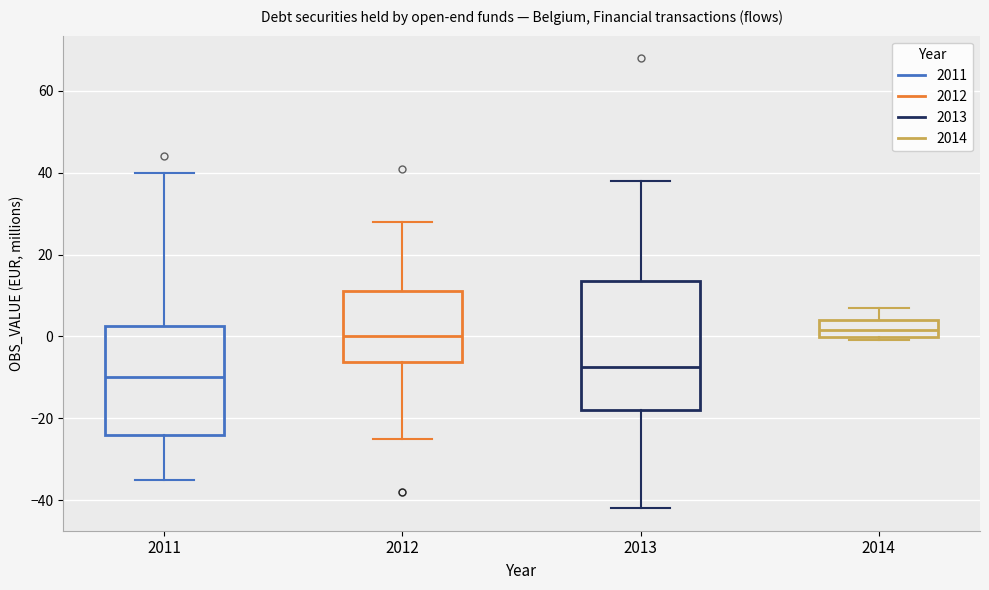

Reading left to right, transcribe this box plot: for each box, give where its median line is, the range the box spans, and where its two whiskers end, as read against the y-axis. The values are not printed on the chart, so give them approximately, as read against the axis.

2011: median -10, box -24 to 2, whiskers -34 to 40
2012: median 0, box -6 to 12, whiskers -24 to 28
2013: median -8, box -18 to 14, whiskers -42 to 38
2014: median 2, box 0 to 4, whiskers 0 (just below the box's lower edge) to 8